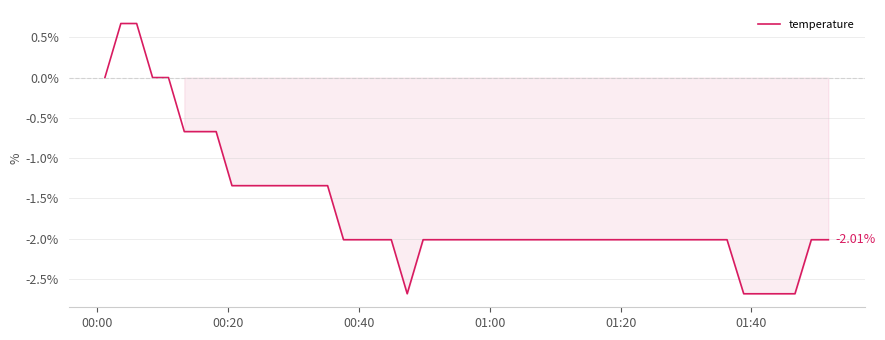

What is the difference between the maximum and minimum values?

3.4